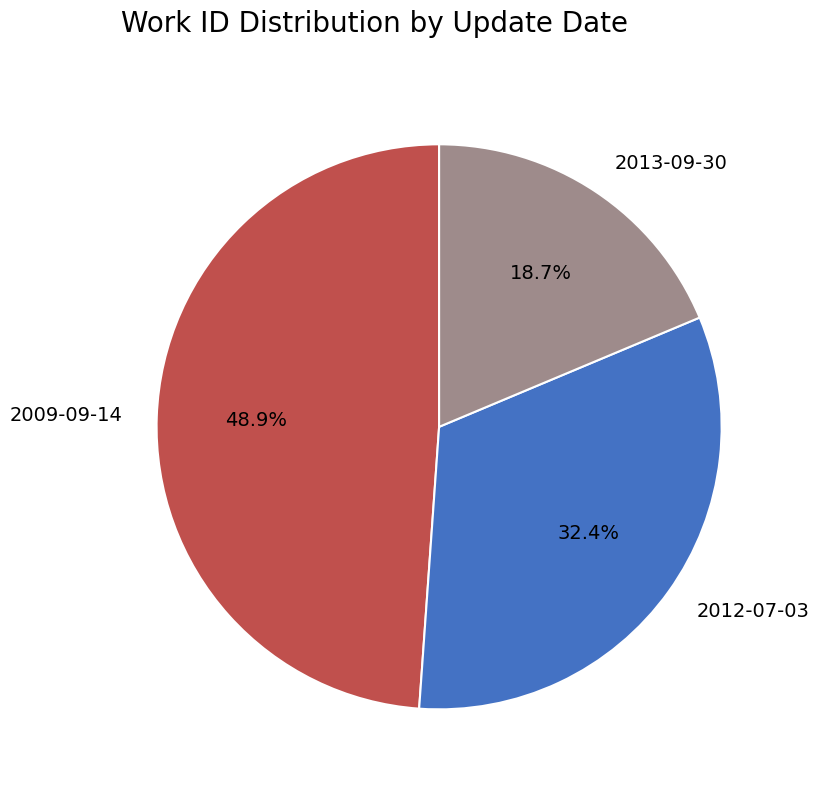

What percentage is NOT represented by 2009-09-14?

51.1%